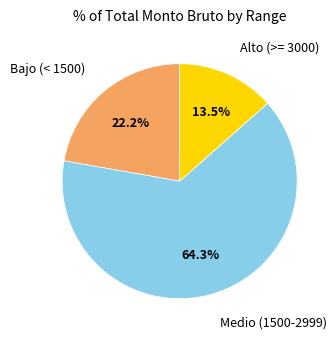

To the nearest percent, what is the difference between the largest and smallest slice percentages?

51%